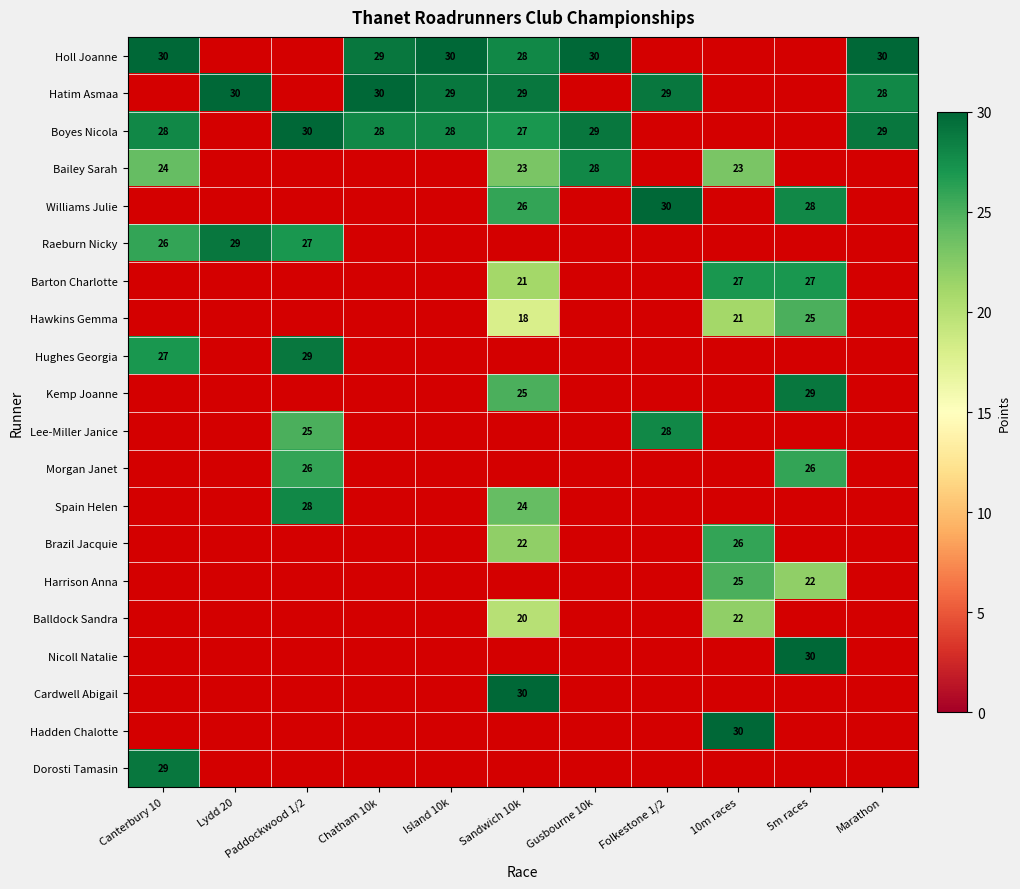

How many series are shown in this chart?

20